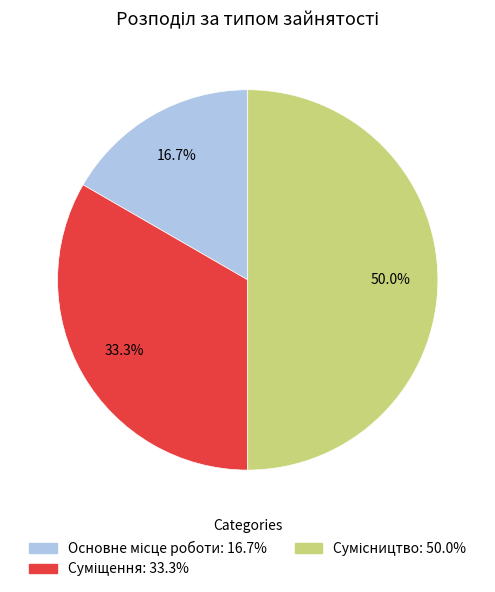

Count the number of slices in the pie.

3